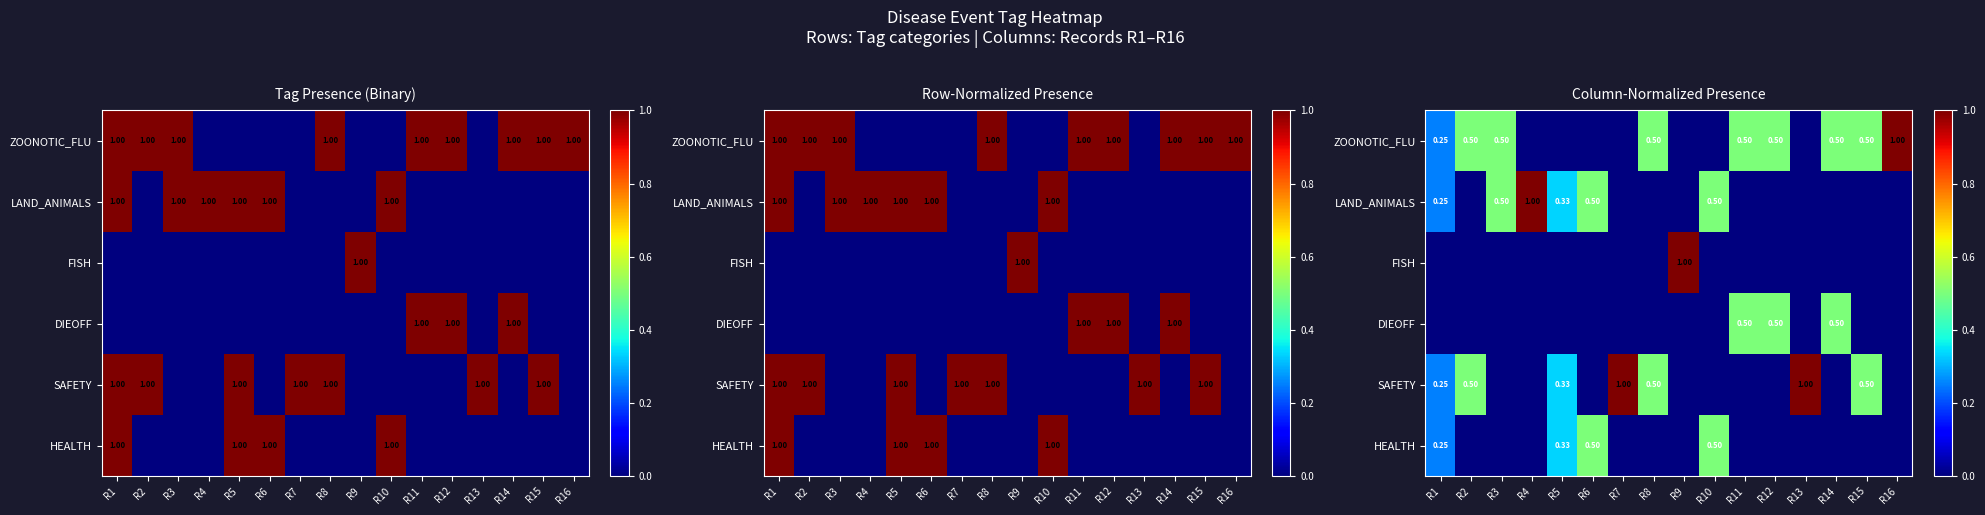

What is the spread (max minus min) of values at R14?

0.5